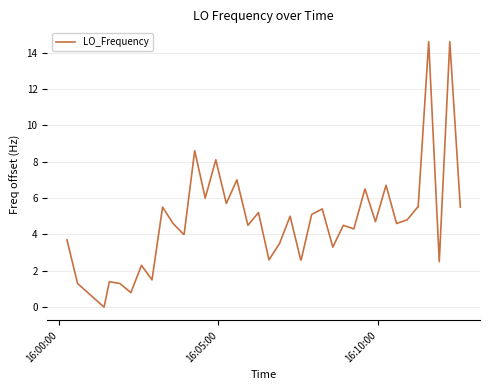

What is the greatest value displayed?

14.6